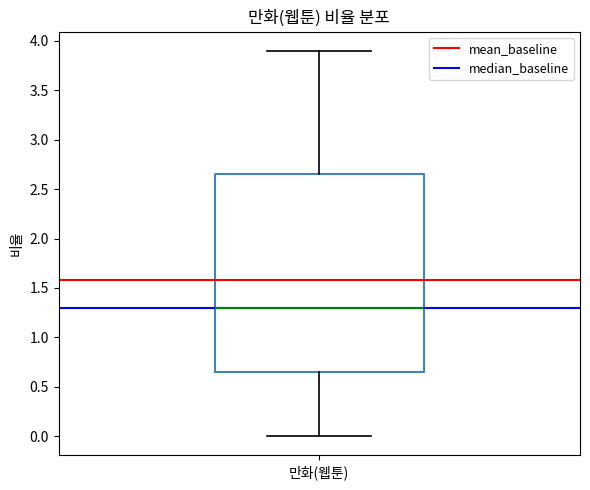

Transcribe this box plot: give where the median line is, the range the box spans, and where the two whiskers end, as read against the y-axis. The values are not printed on the chart, so give them approximately, as read against the axis.

median 1.30, box 0.65 to 2.65, whiskers 0.00 to 3.90